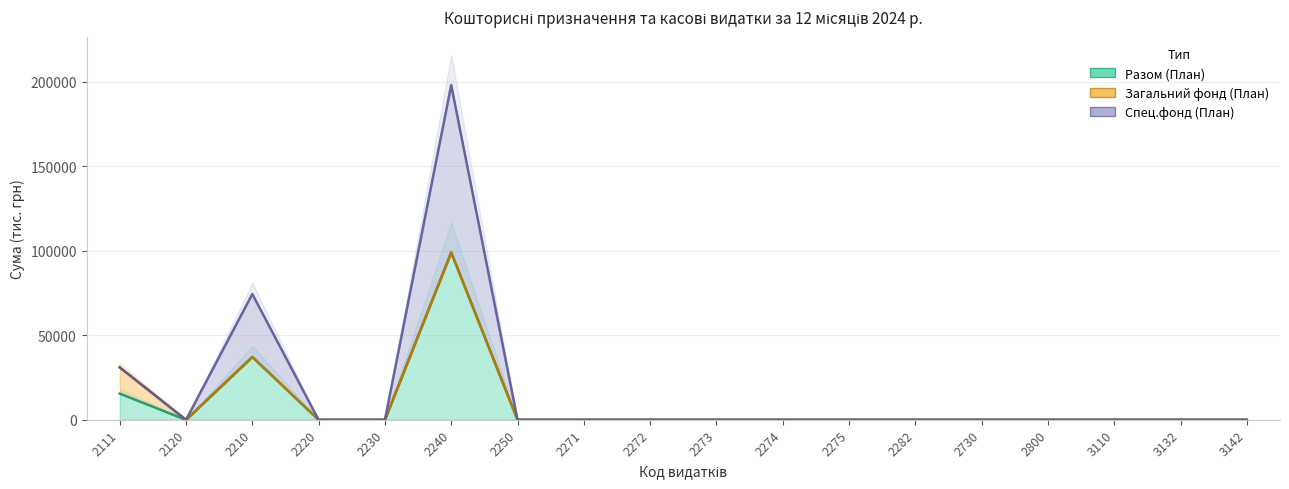

At which category is the sum across all series the highest?

2240